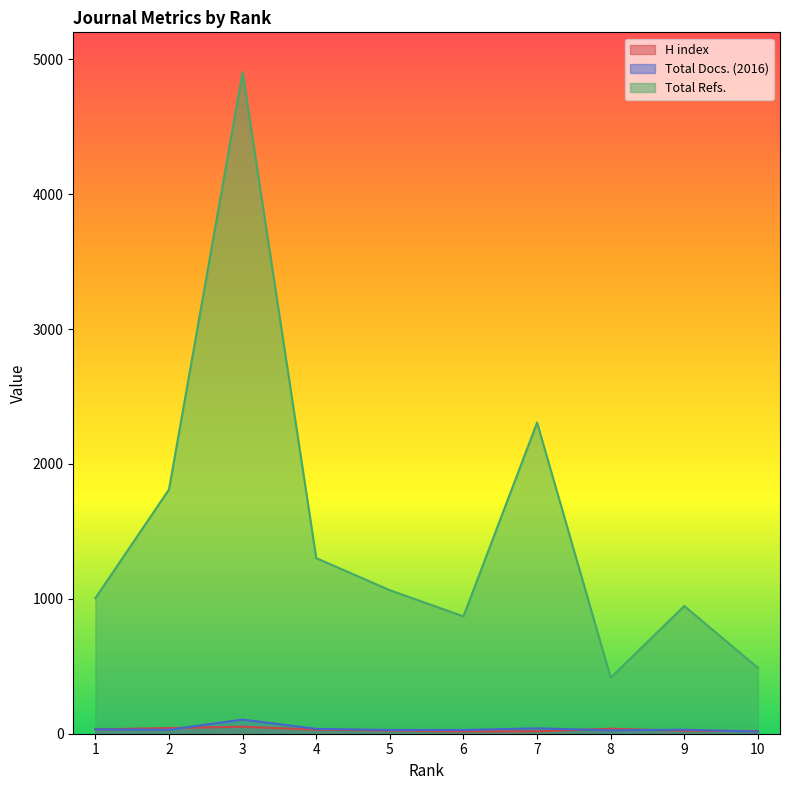

What is the greatest value displayed?

4903